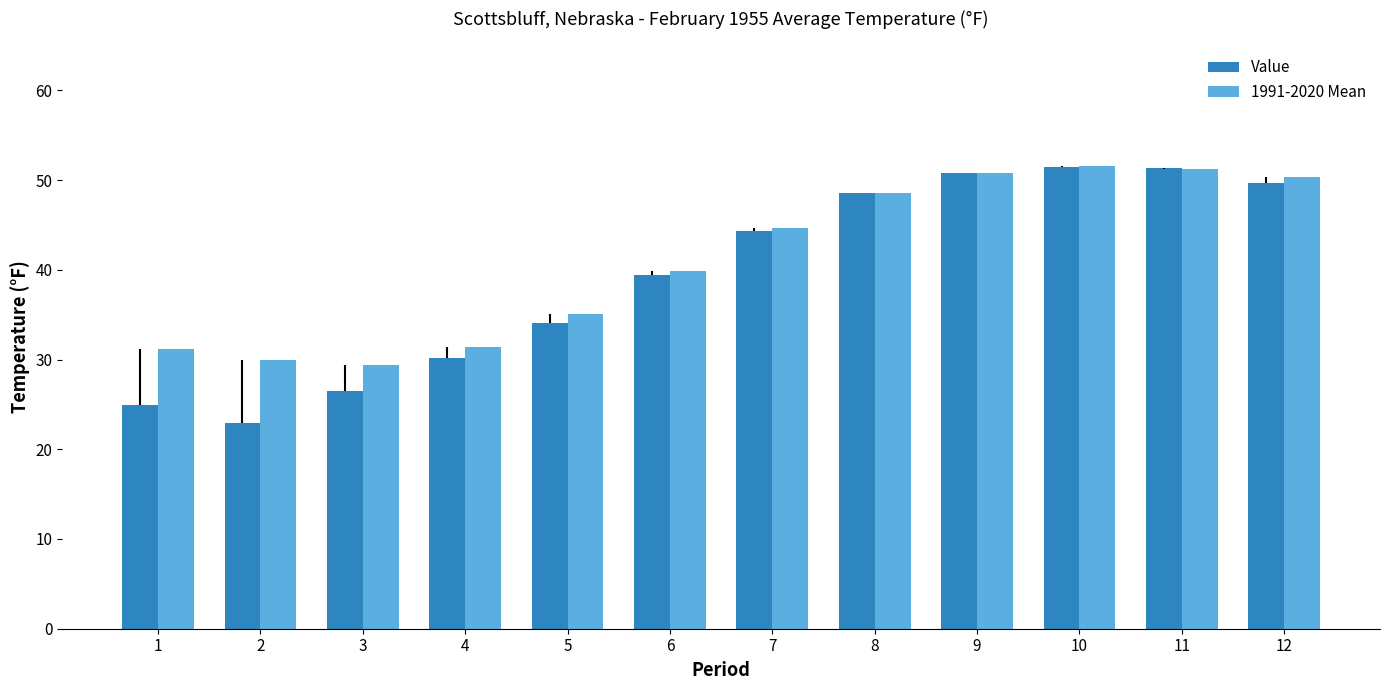

Is it true that Value equals 39.4 at 6?

True